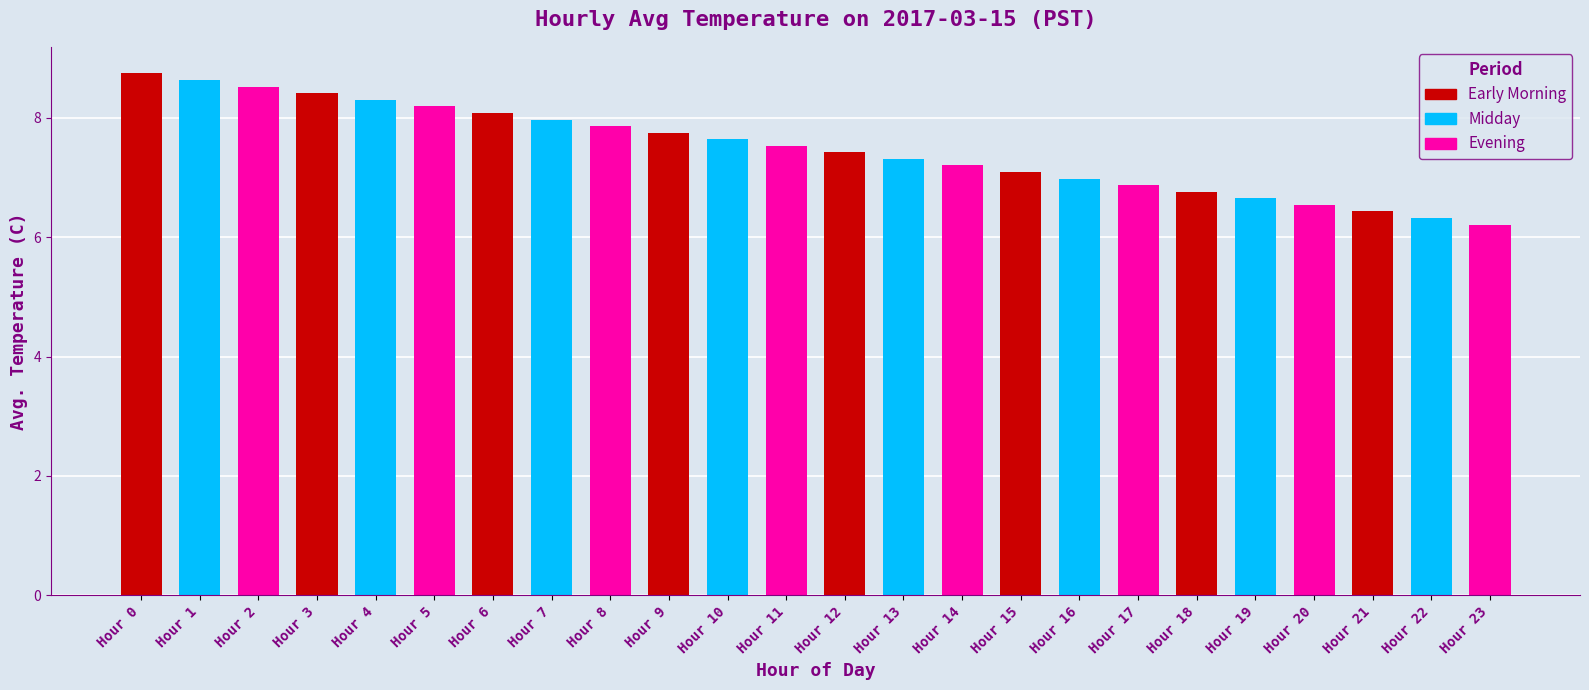

Rank the categories by value from lowest to highest.

Hour 23, Hour 22, Hour 21, Hour 20, Hour 19, Hour 18, Hour 17, Hour 16, Hour 15, Hour 14, Hour 13, Hour 12, Hour 11, Hour 10, Hour 9, Hour 8, Hour 7, Hour 6, Hour 5, Hour 4, Hour 3, Hour 2, Hour 1, Hour 0